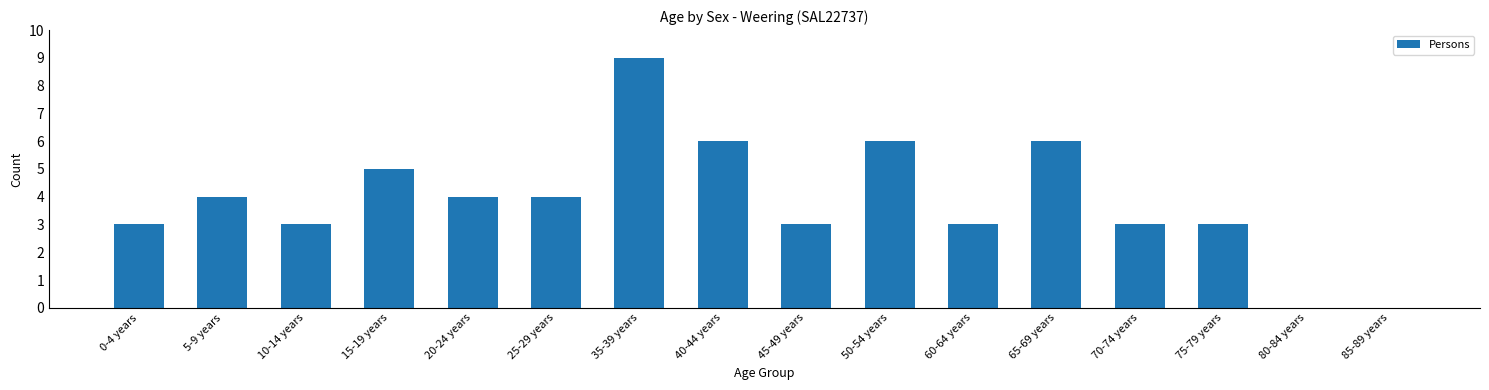

How many distinct data groups are displayed?

1